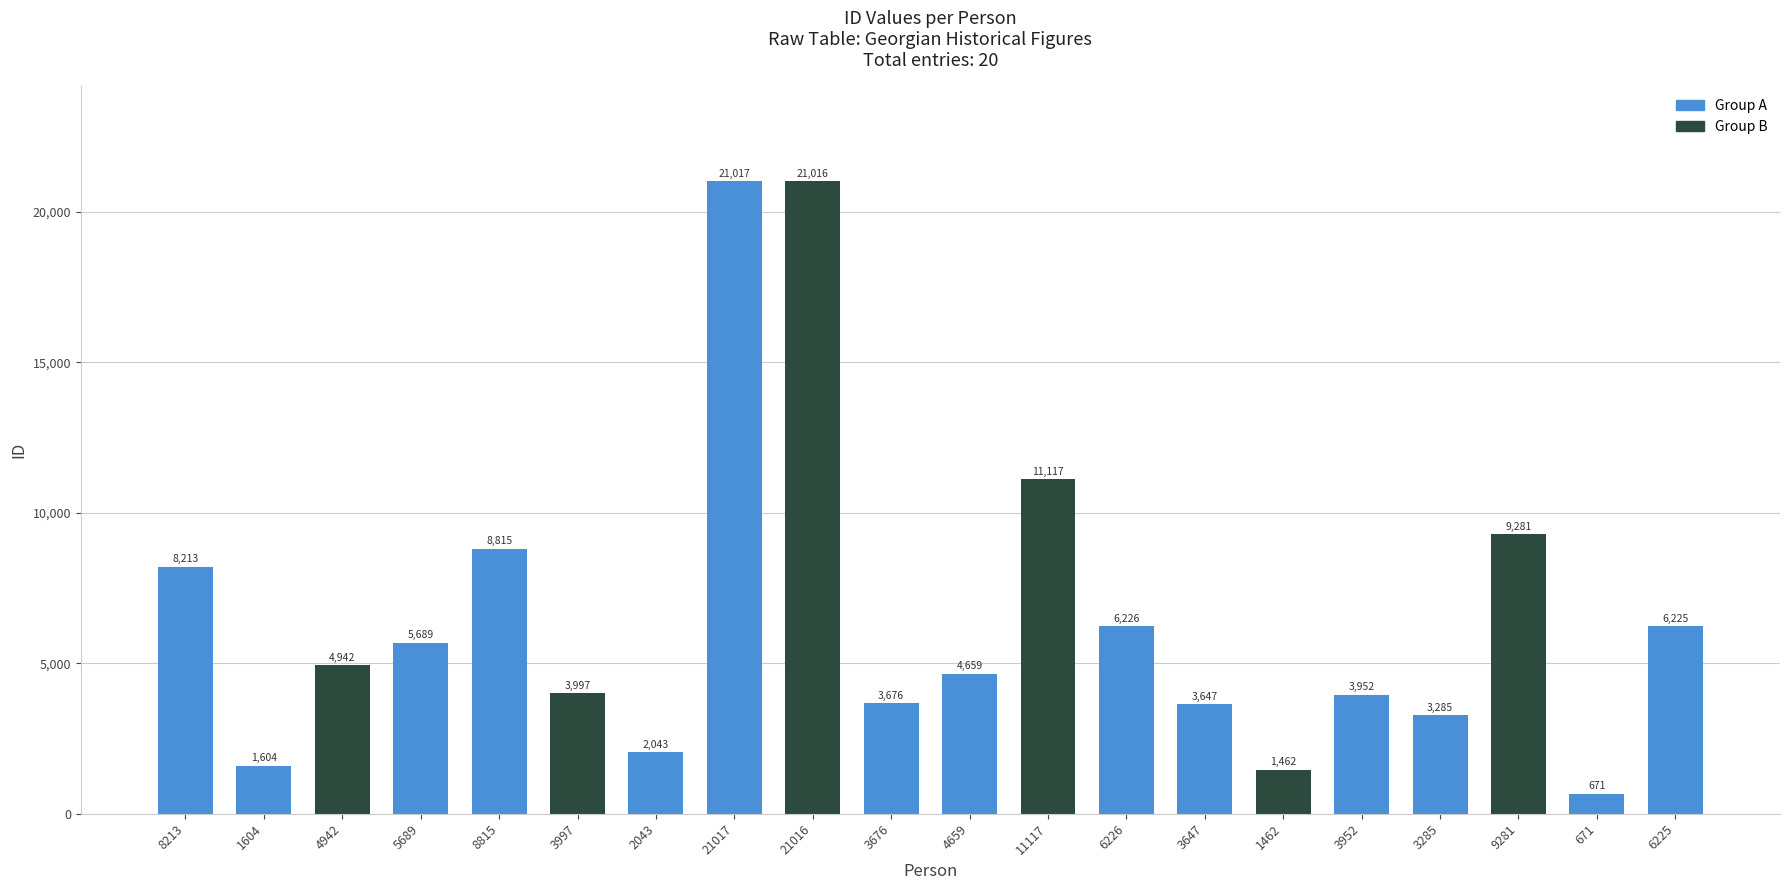

What is the maximum value shown in the chart?

21017